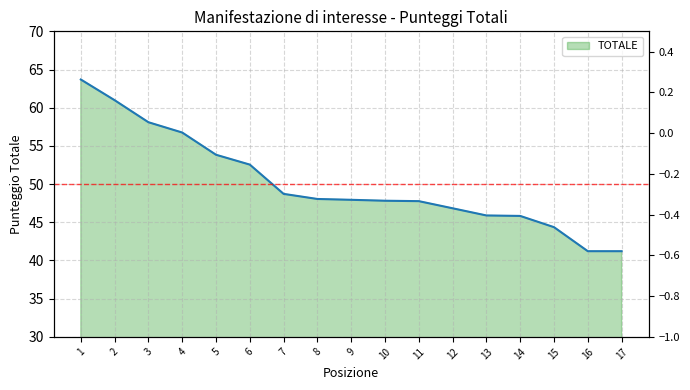

Is it true that the value at 4 is 81.3?

False